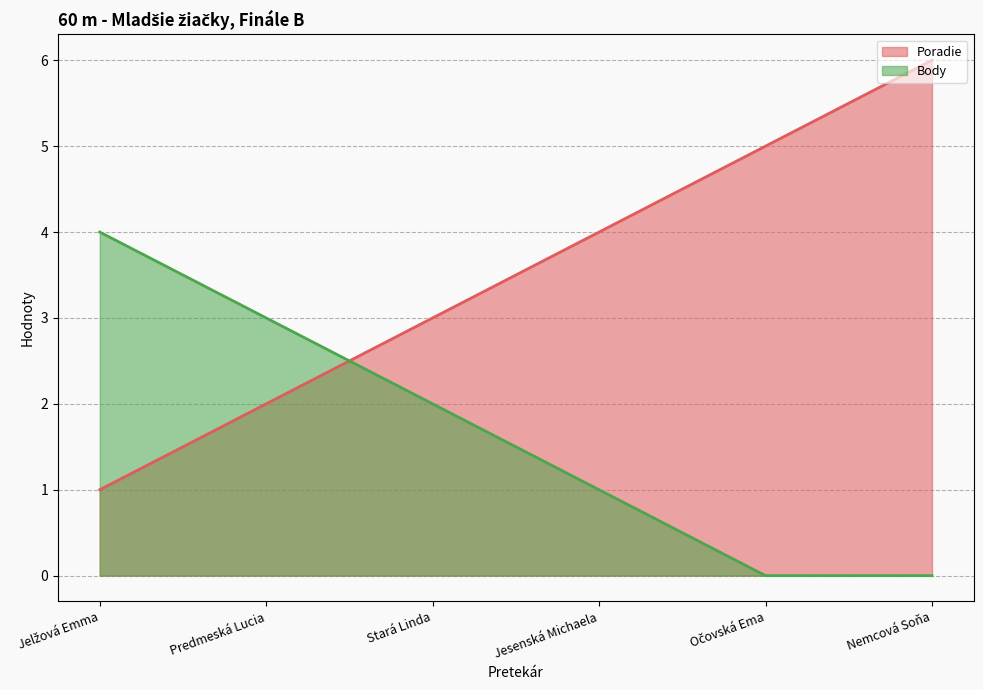

Reading left to right, extract all data points from this chart.

Poradie: Jelžová Emma=1	Predmeská Lucia=2	Stará Linda=3	Jesenská Michaela=4	Očovská Ema=5	Nemcová Soňa=6
Body: Jelžová Emma=4	Predmeská Lucia=3	Stará Linda=2	Jesenská Michaela=1	Očovská Ema=0	Nemcová Soňa=0